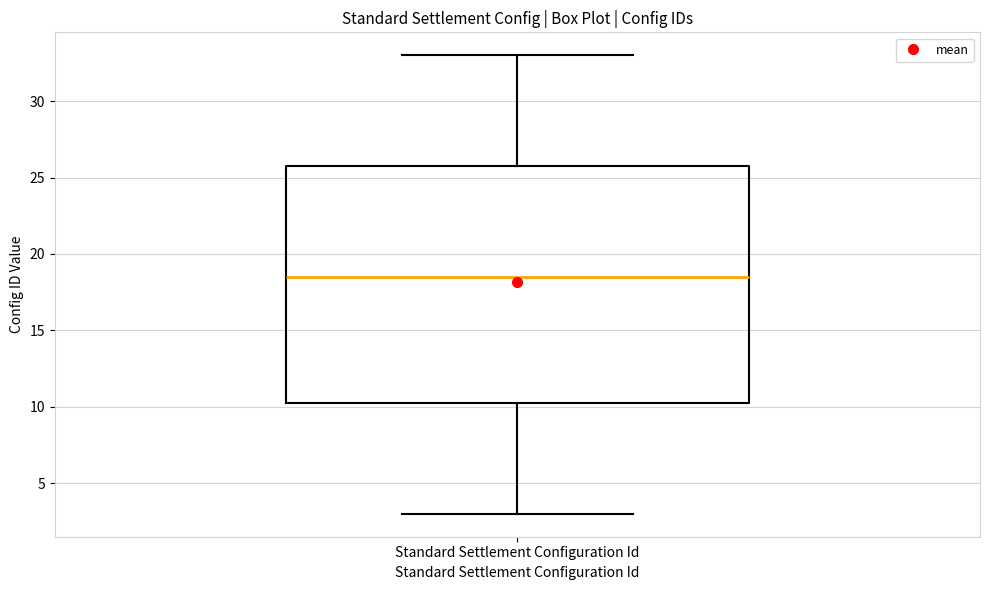

Where is the lower edge of the box for Standard Settlement Configuration Id on the y-axis? The values are not printed on the chart, so give them approximately, as read against the axis.

10.5